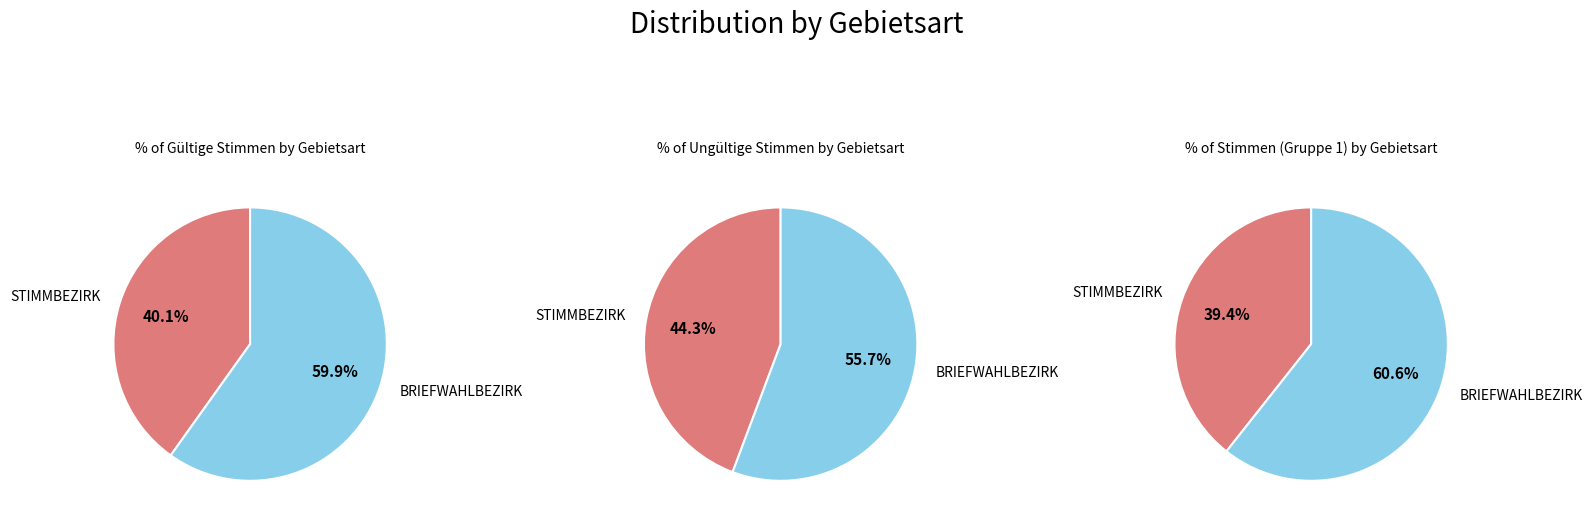

Between 3 and 4, which series saw the biggest shift?

Gültige Stimmen